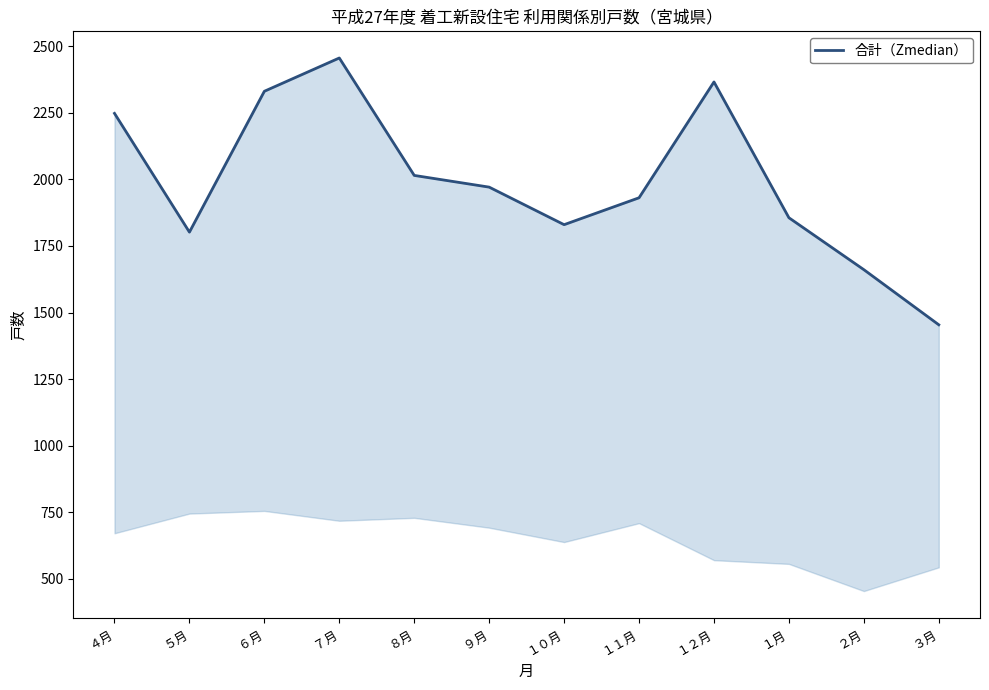

How many series are shown in this chart?

1